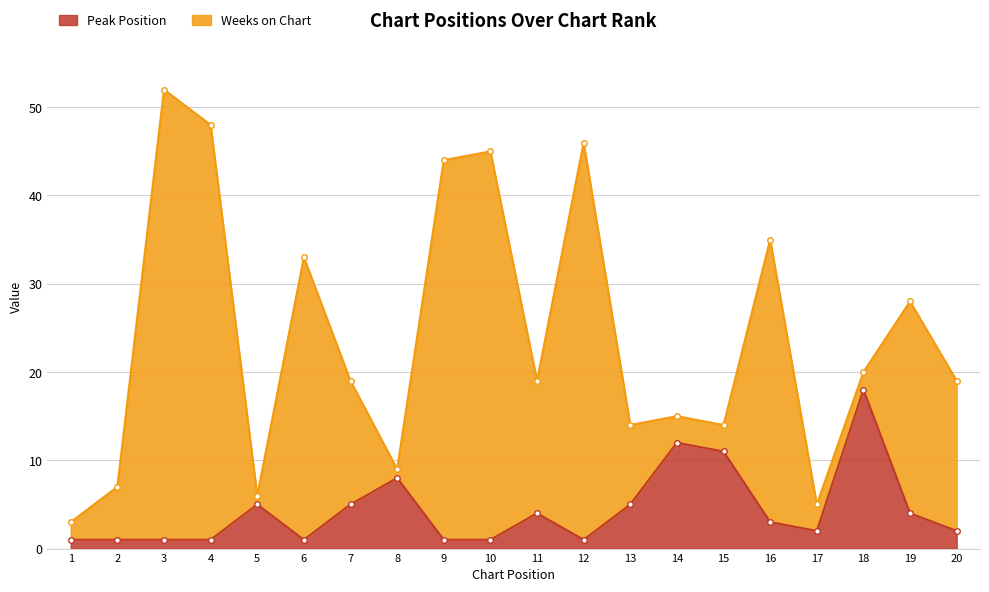

What is the difference between the maximum and minimum values?

17